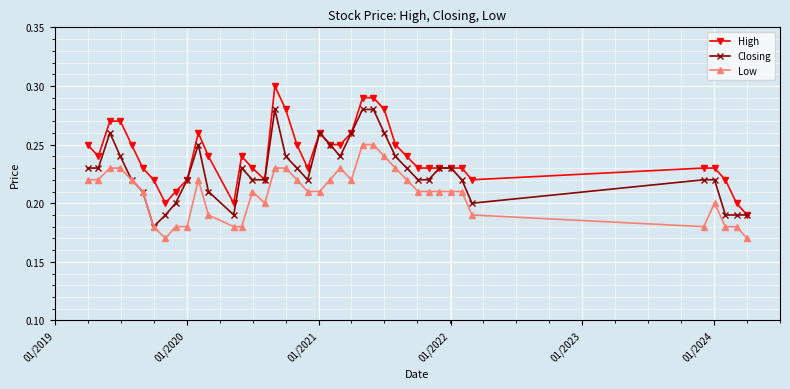

True or false: Closing has more than 0 interior local peaks.

True